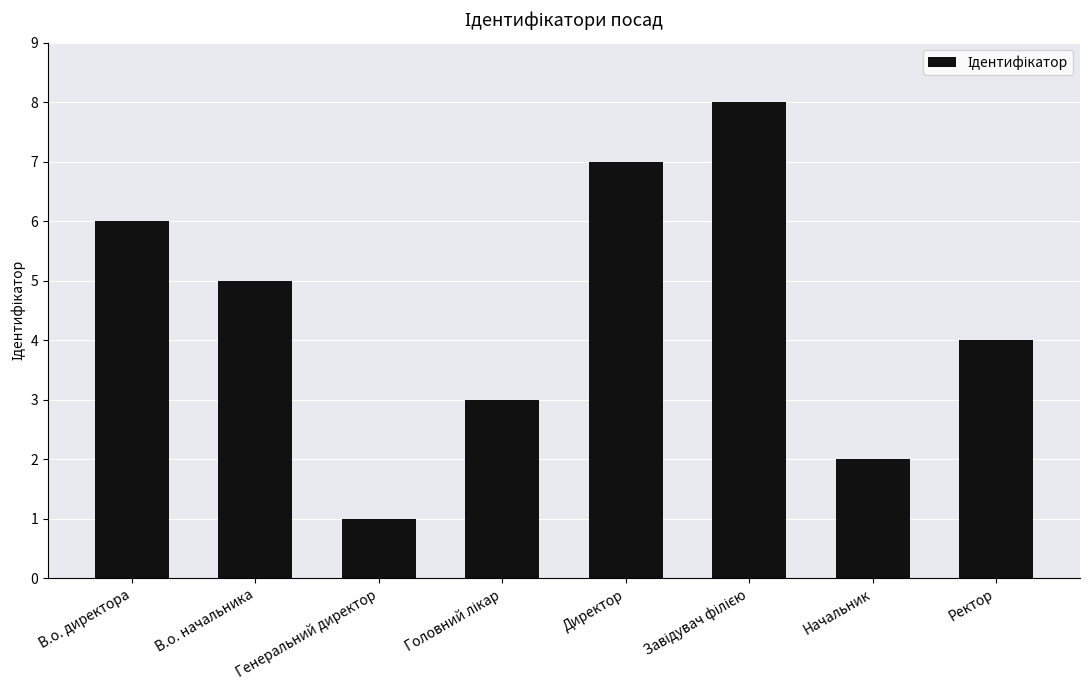

How many values are between 3 and 7?

5